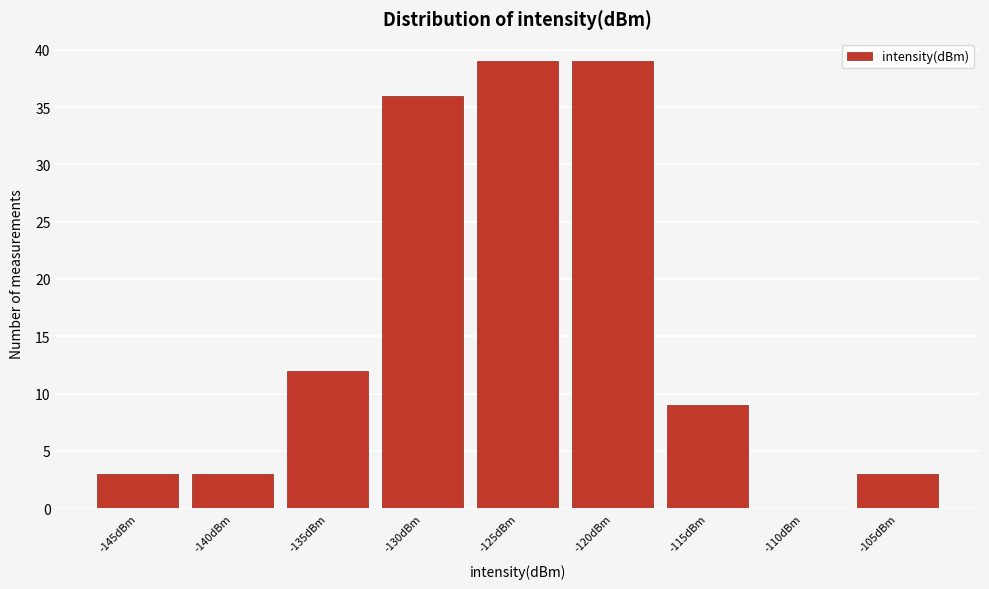

Reading left to right, list all the values displayed in this chart.

-145dBm=3	-140dBm=3	-135dBm=12	-130dBm=36	-125dBm=39	-120dBm=39	-115dBm=9	-110dBm=0	-105dBm=3